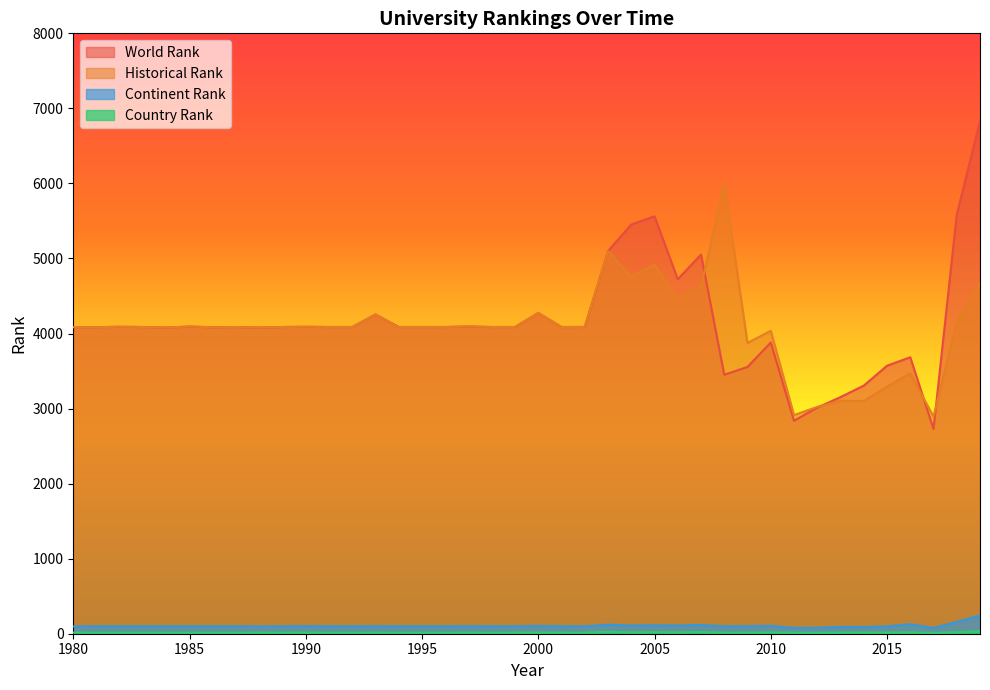

Which series has the widest spread of values?

World Rank